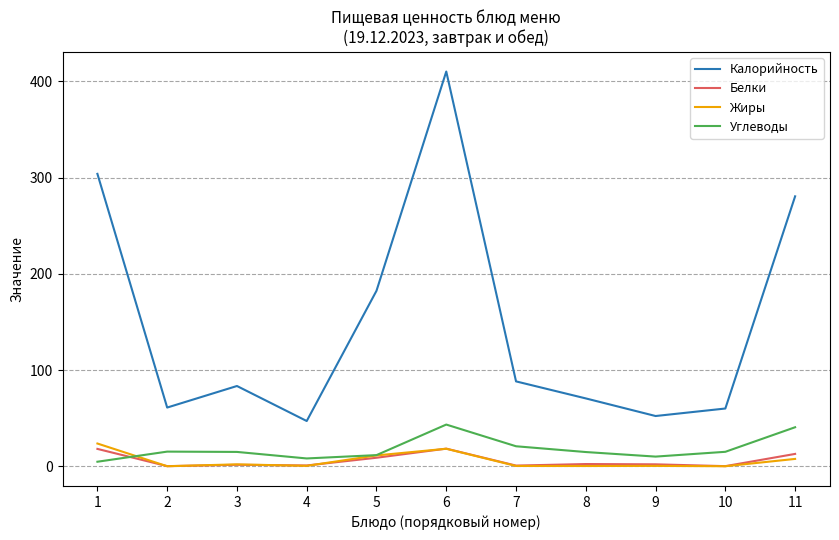

Is the value of Калорийность at 4 greater than the value of Жиры at 3?

Yes